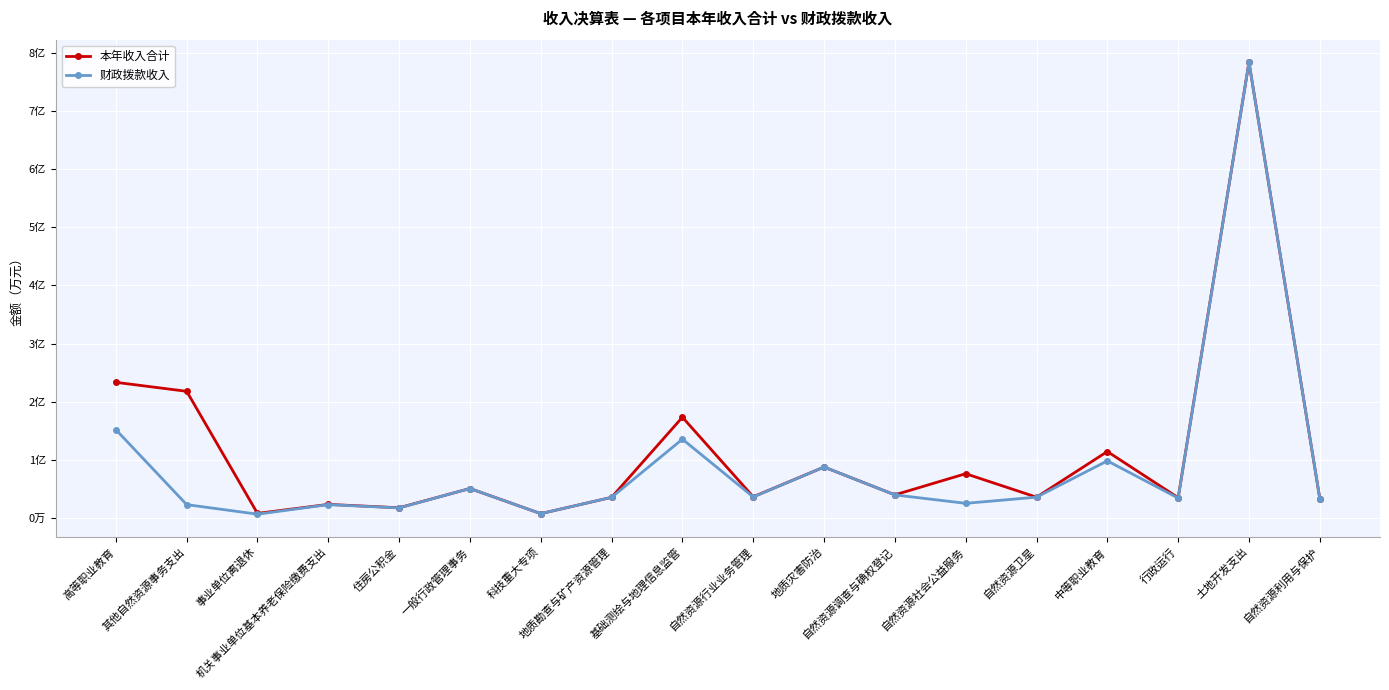

Is this an area chart (filled region under the line)?

No